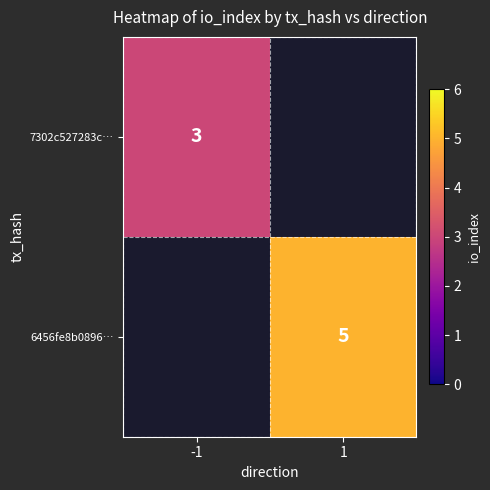

Is the value of 7302c527283c… at -1 greater than the value of 6456fe8b0896… at 1?

No